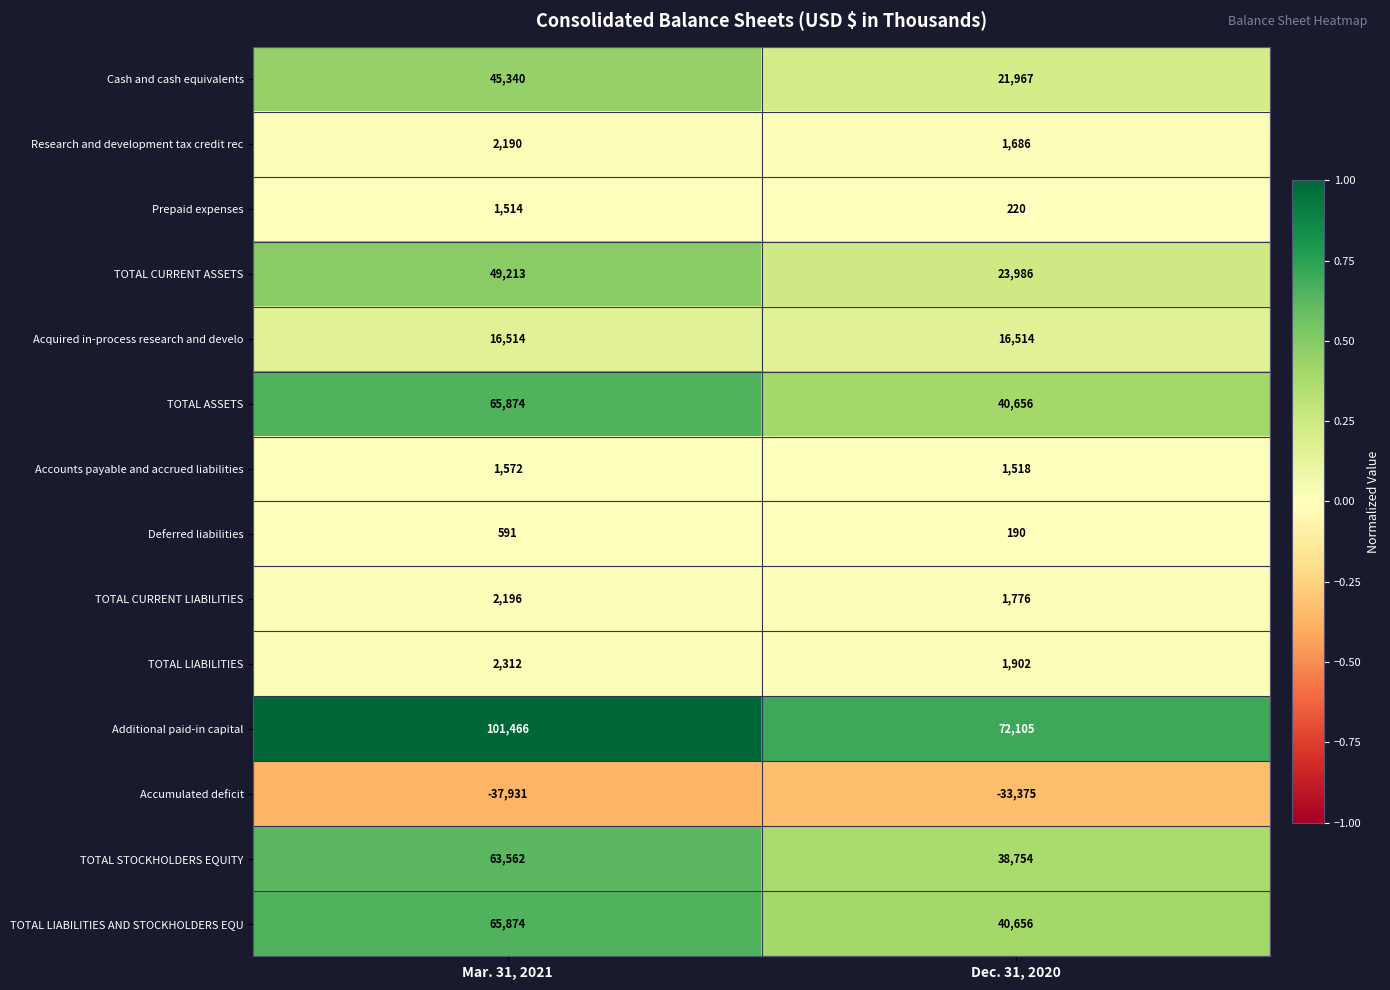

List the labels in order of Cash and cash equivalents value, smallest first.

Dec. 31, 2020, Mar. 31, 2021